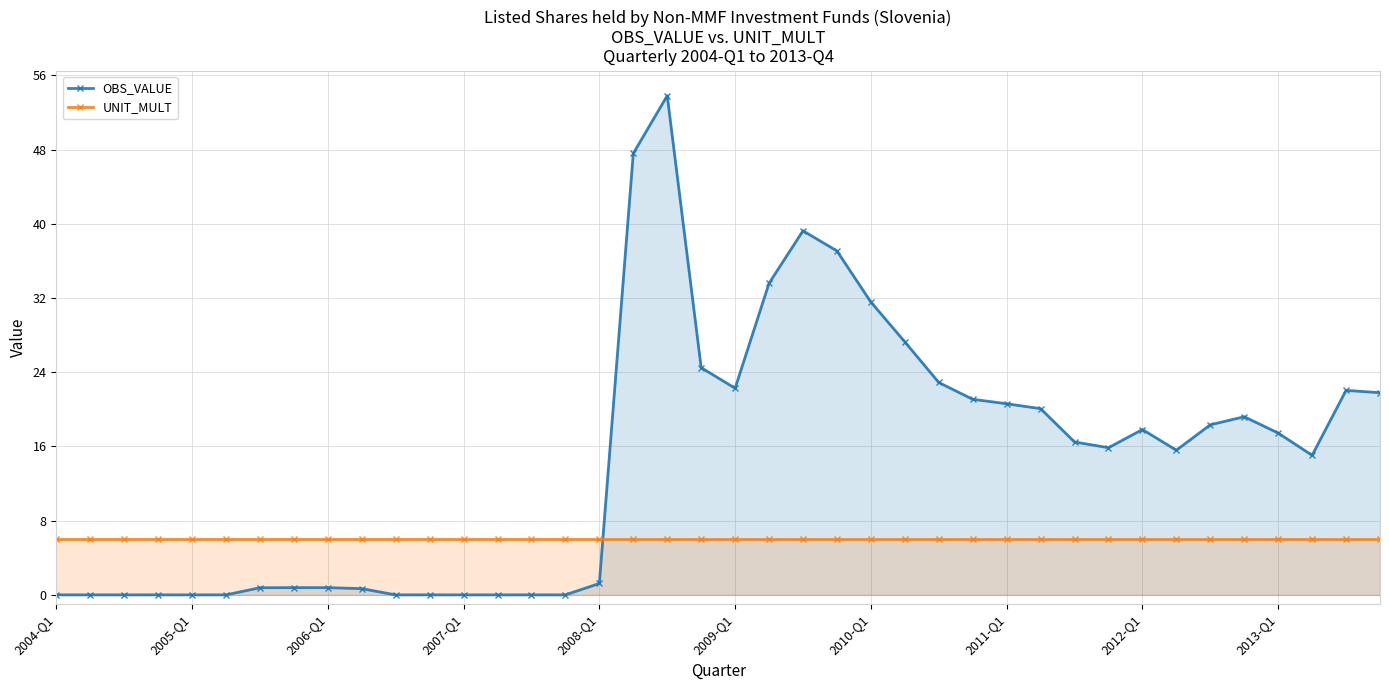

What is the sum of all UNIT_MULT values?

240.0